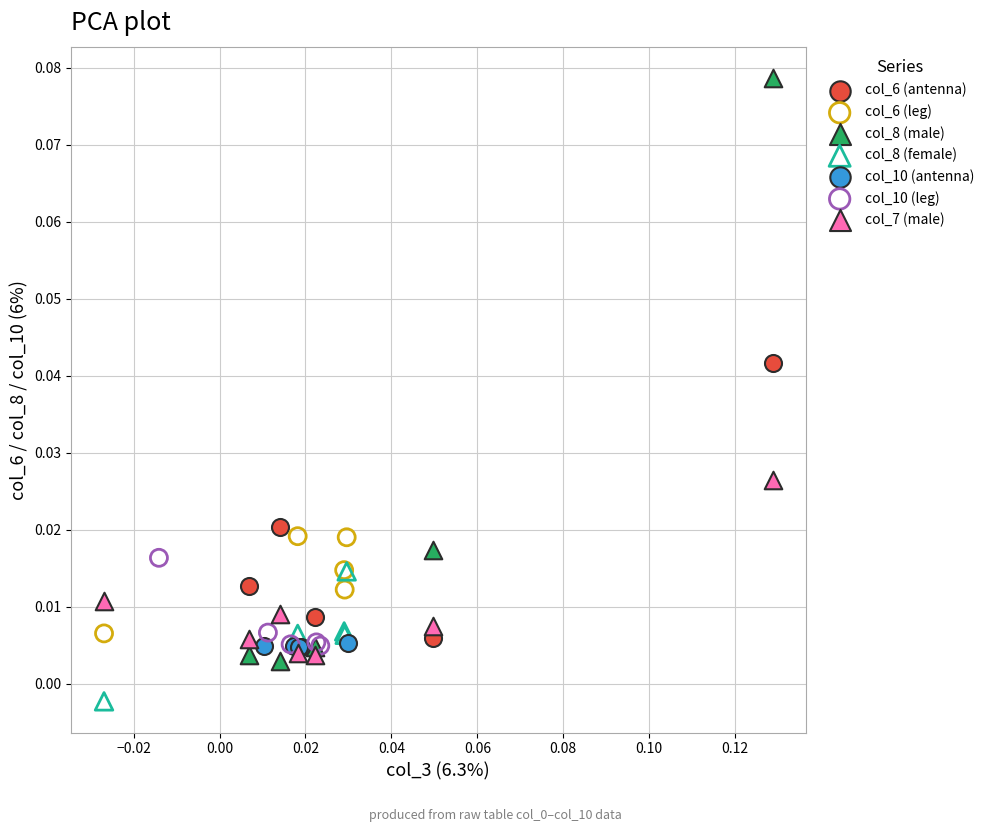

Which series contains the lowest Y value?

col_8 (female)